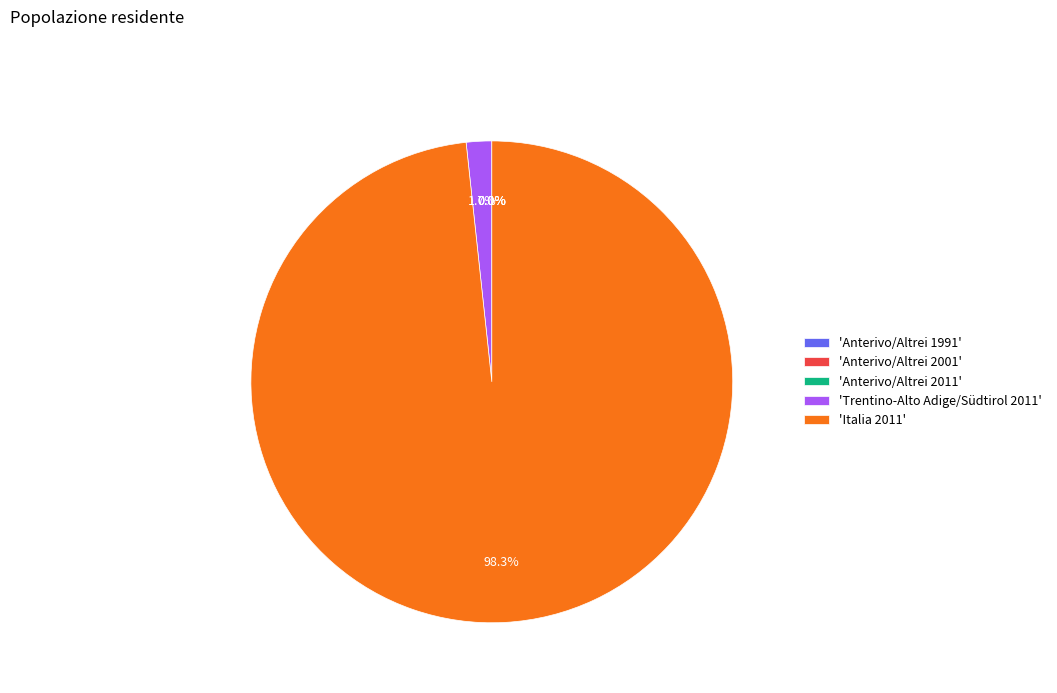

What is the largest slice in the pie chart?

'Italia 2011'